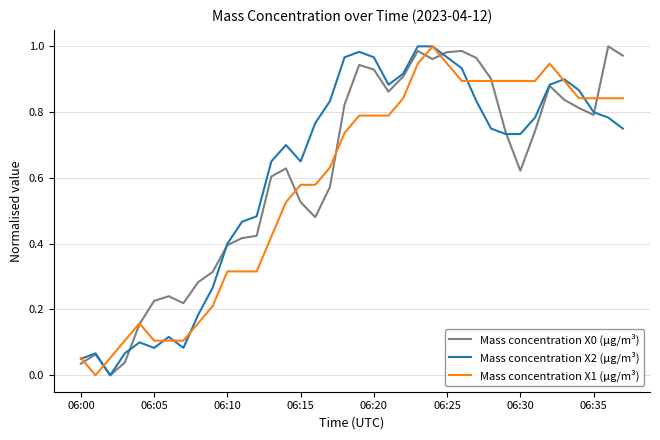

How many lines are shown in the chart?

3